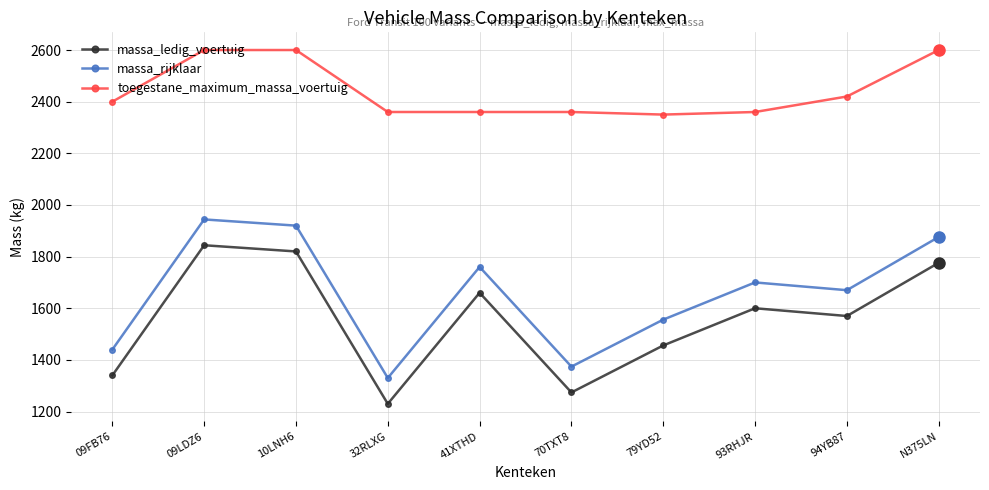

At which category is the sum across all series the highest?

09LDZ6